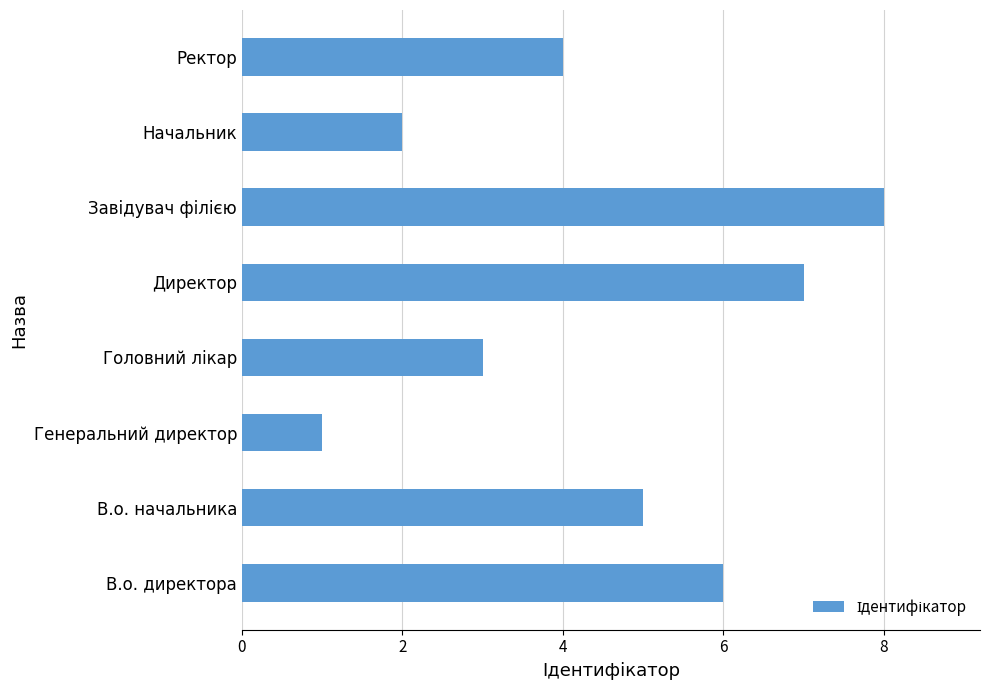

Reading top to bottom, what are all the values shown in this chart?

4	2	8	7	3	1	5	6